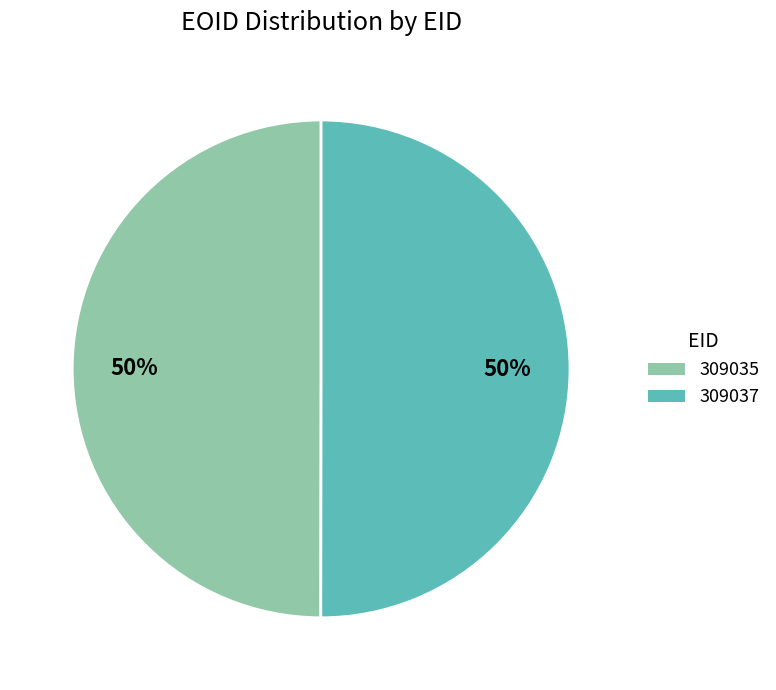

What is the ratio of the value at 309037 to the value at 309035?

1.0